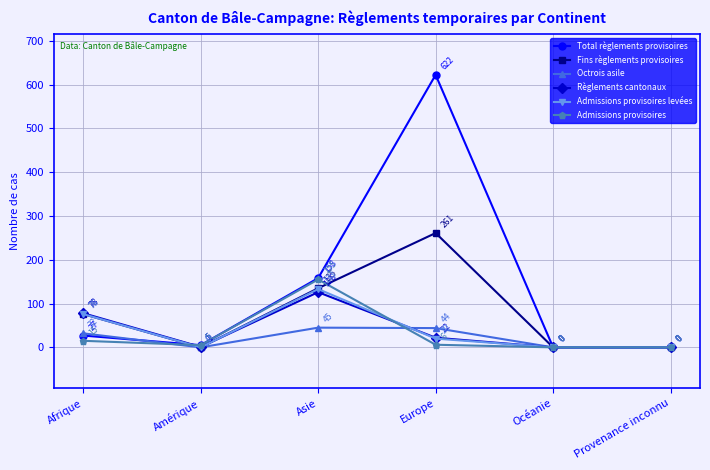

What are all the series names shown in the legend?

Total règlements provisoires, Fins règlements provisoires, Octrois asile, Règlements cantonaux, Admissions provisoires levées, Admissions provisoires